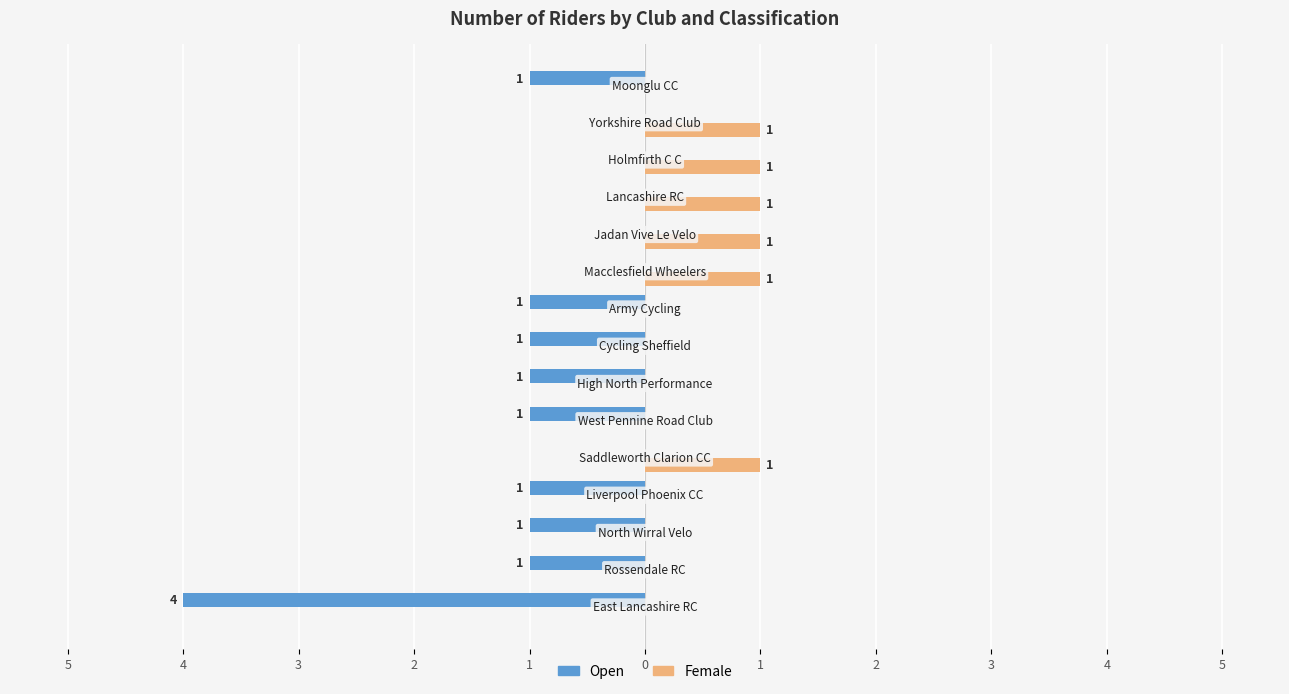

What are all the series names shown in the legend?

Open, Female